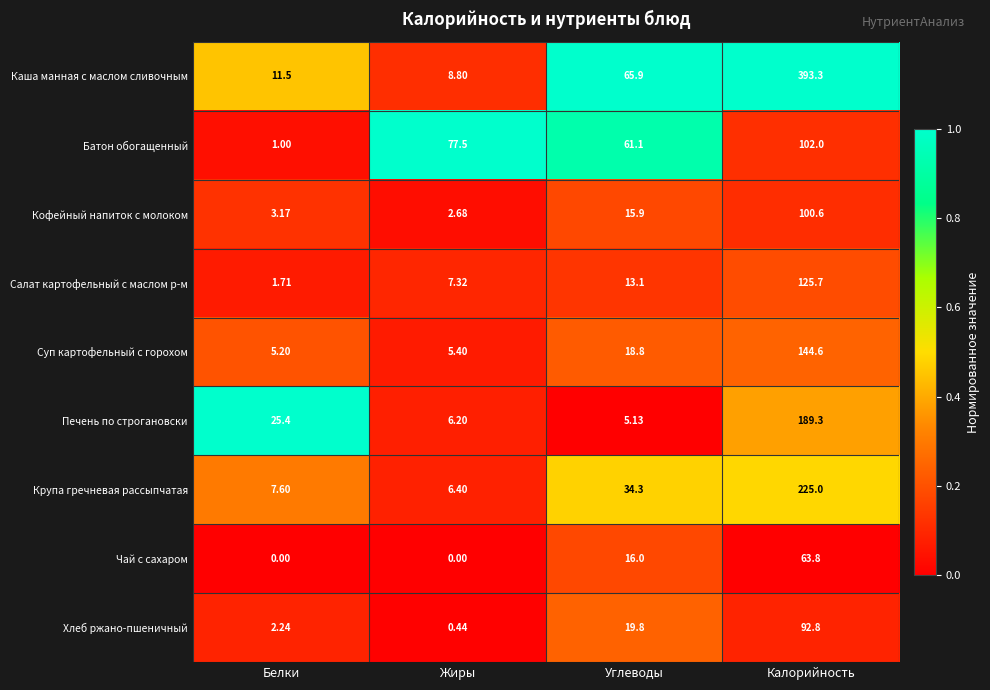

At how many categories does at least one series exceed 0?

4